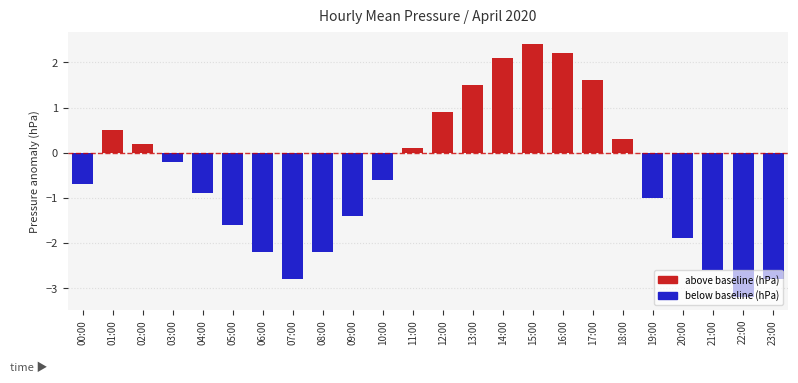

What position from the right is 00:00?

24